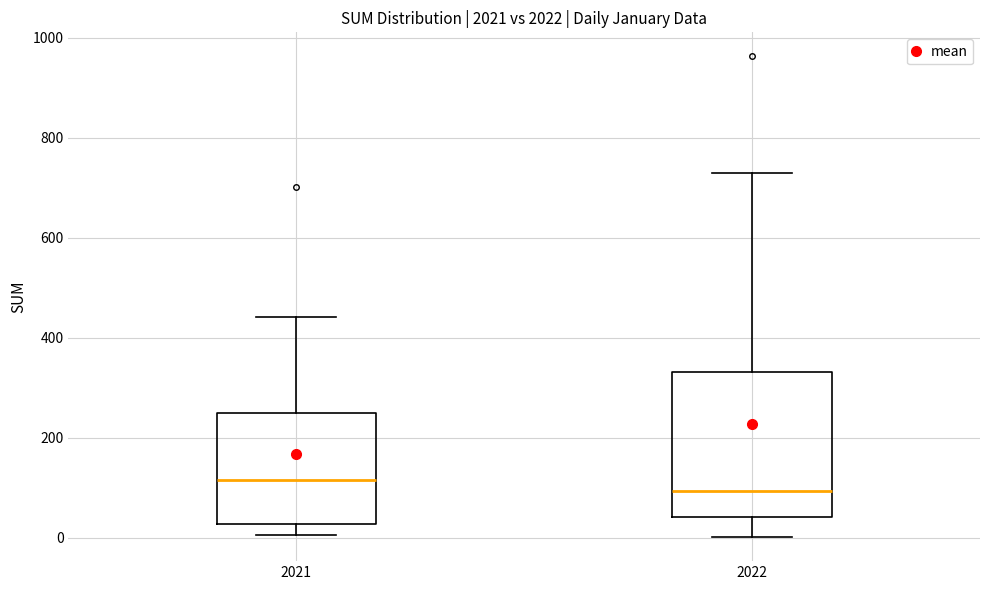

Reading left to right, transcribe this box plot: for each box, give where its median line is, the range the box spans, and where its two whiskers end, as read against the y-axis. The values are not printed on the chart, so give them approximately, as read against the axis.

2021: median 120, box 20 to 240, whiskers 0 to 440
2022: median 100, box 40 to 340, whiskers 0 to 720